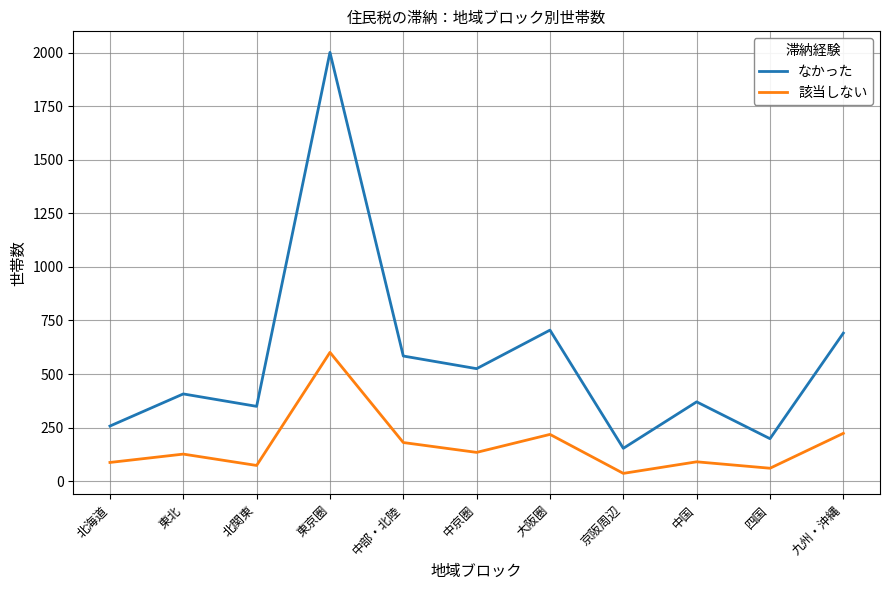

Where is the first local maximum for 該当しない?

東北